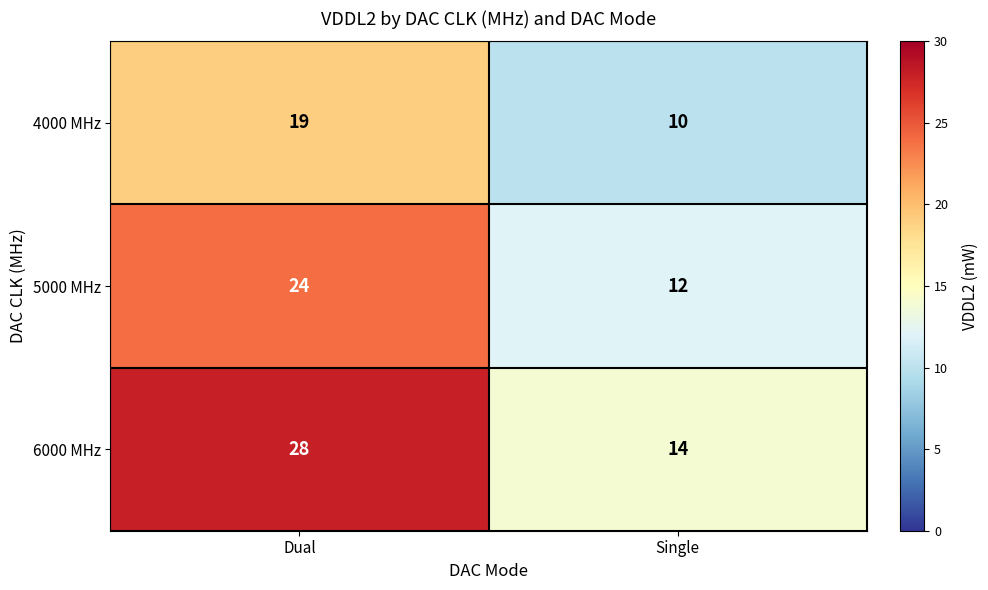

Which label corresponds to the smallest value in the chart?

Single